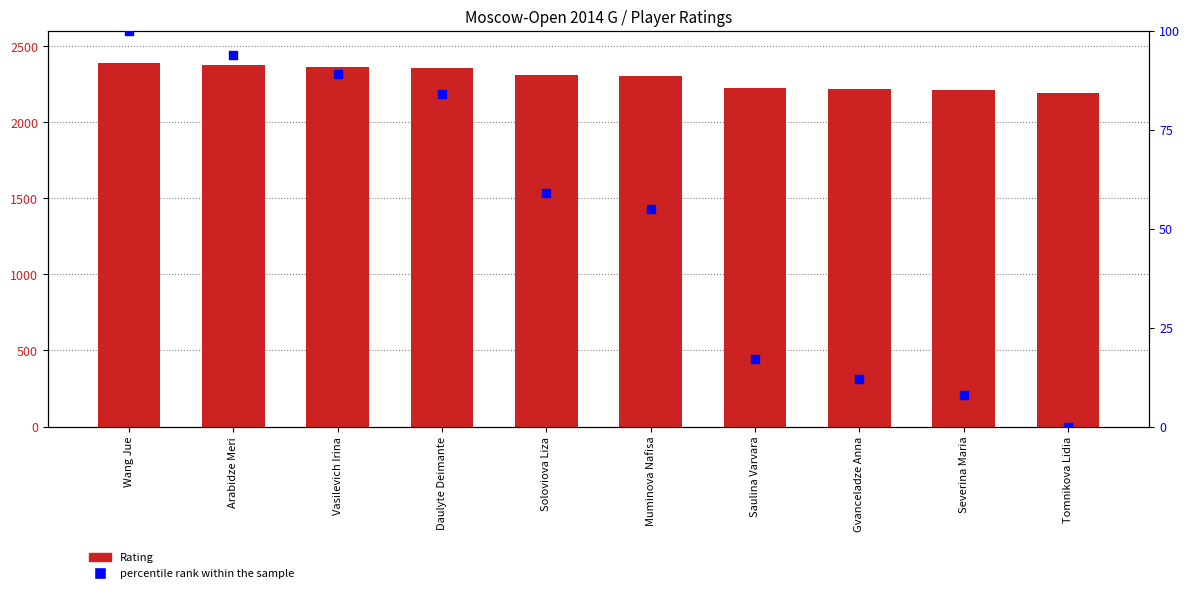

Which series has the widest spread of Y values?

Rating